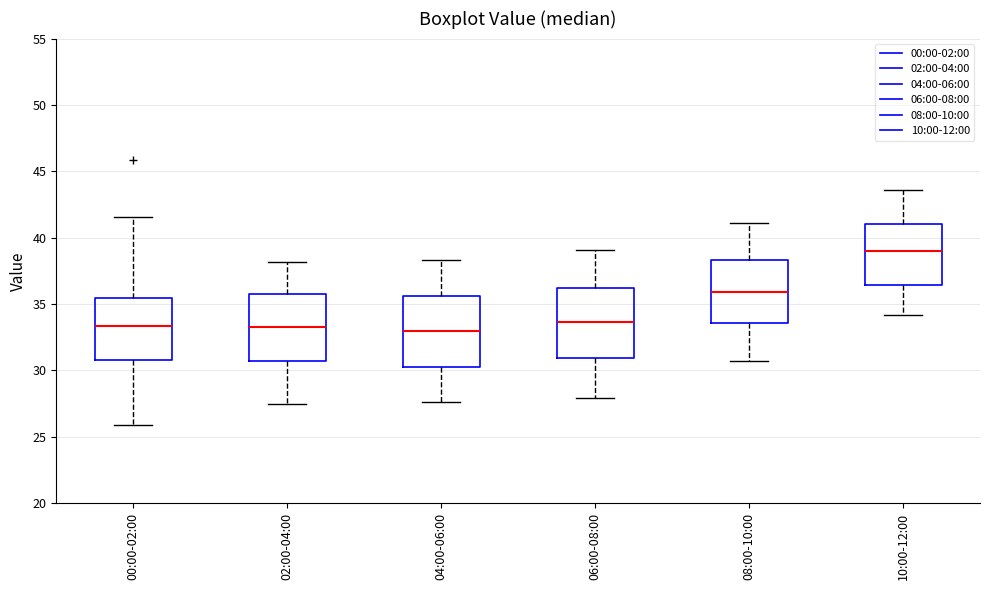

Which box's median line is the highest?

10:00-12:00